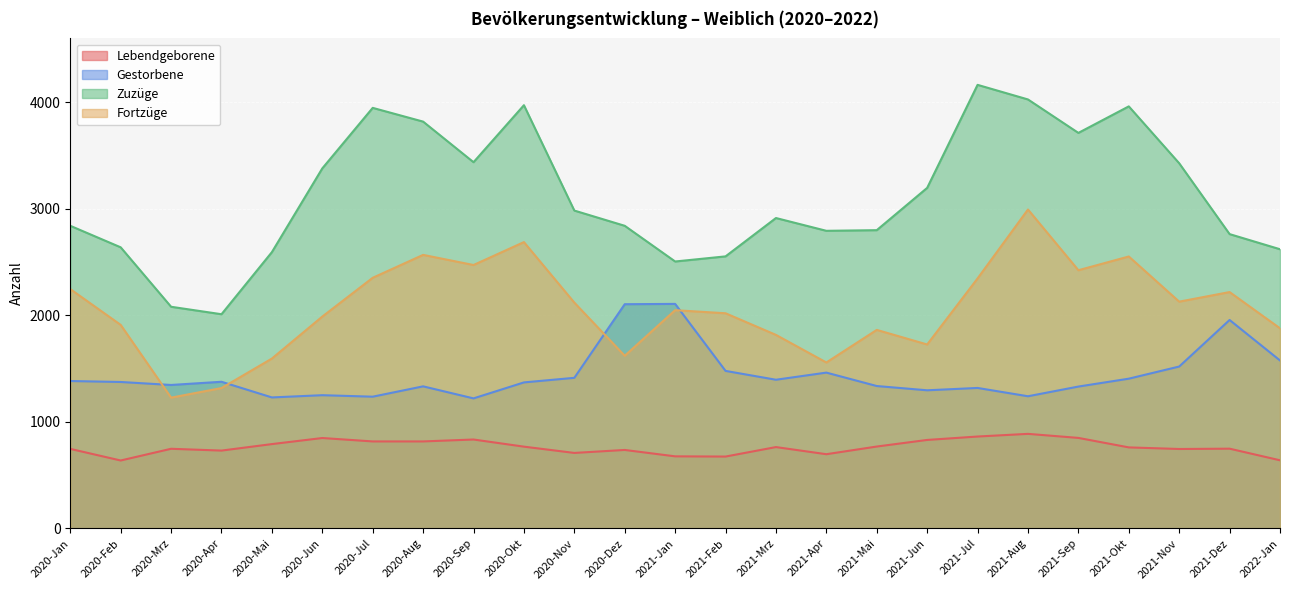

What is the spread (max minus min) of values at 2020-Jul?

3131